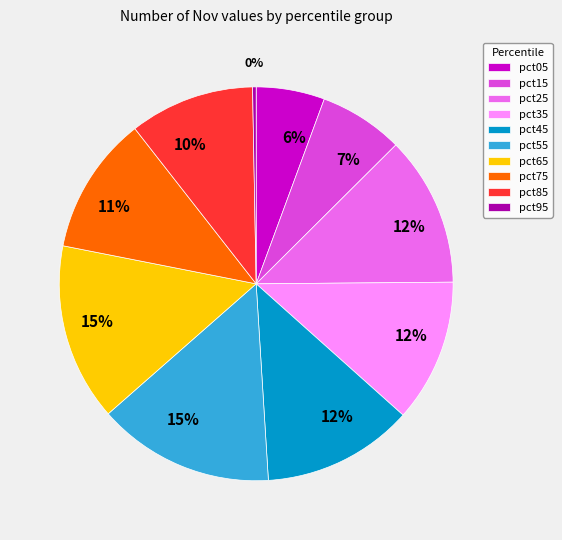

How many segments does this pie chart have?

10